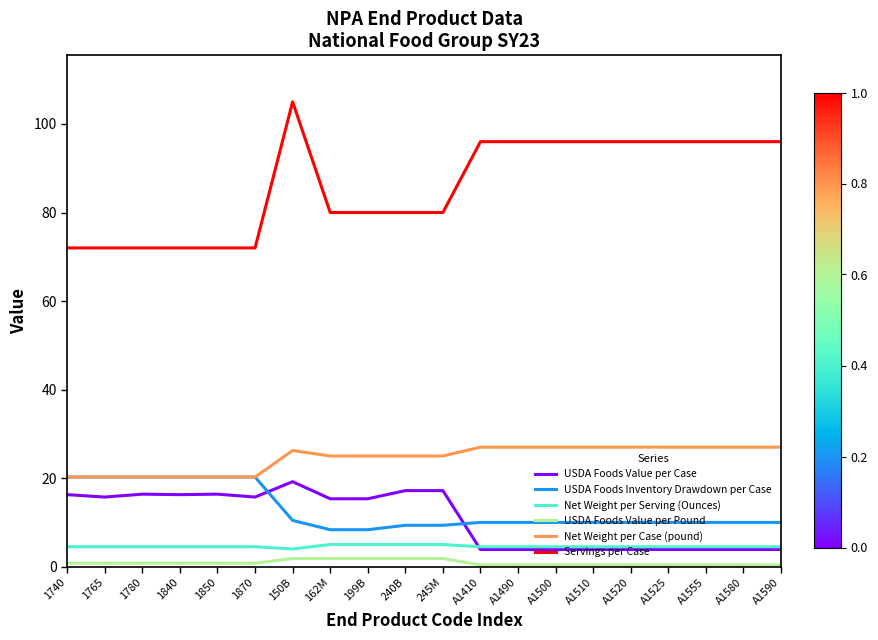

What is the minimum value shown in the chart?

0.4